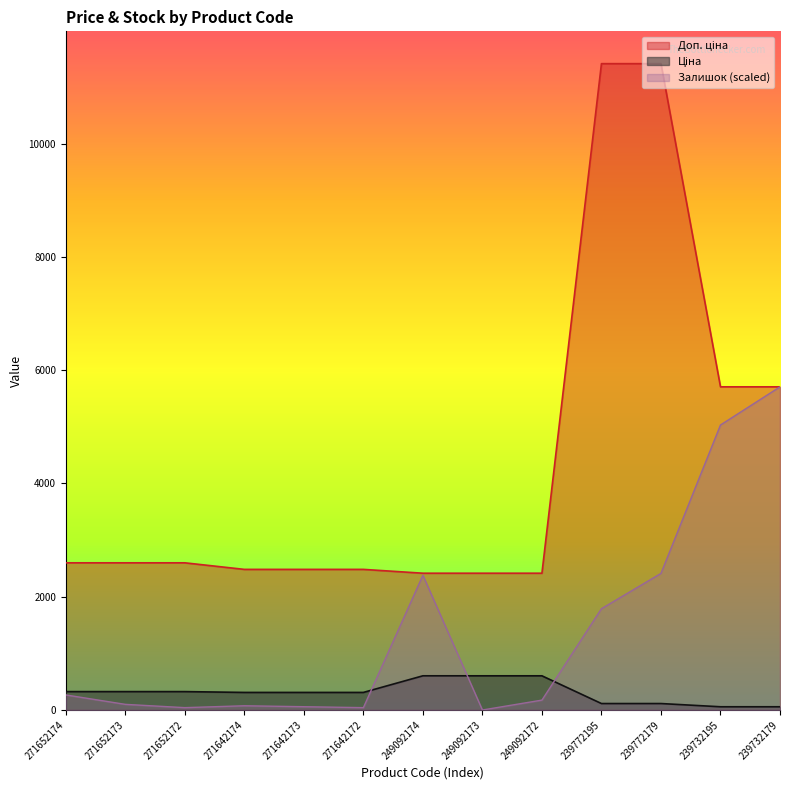

What is the total value across all series at 271652173?

3022.9